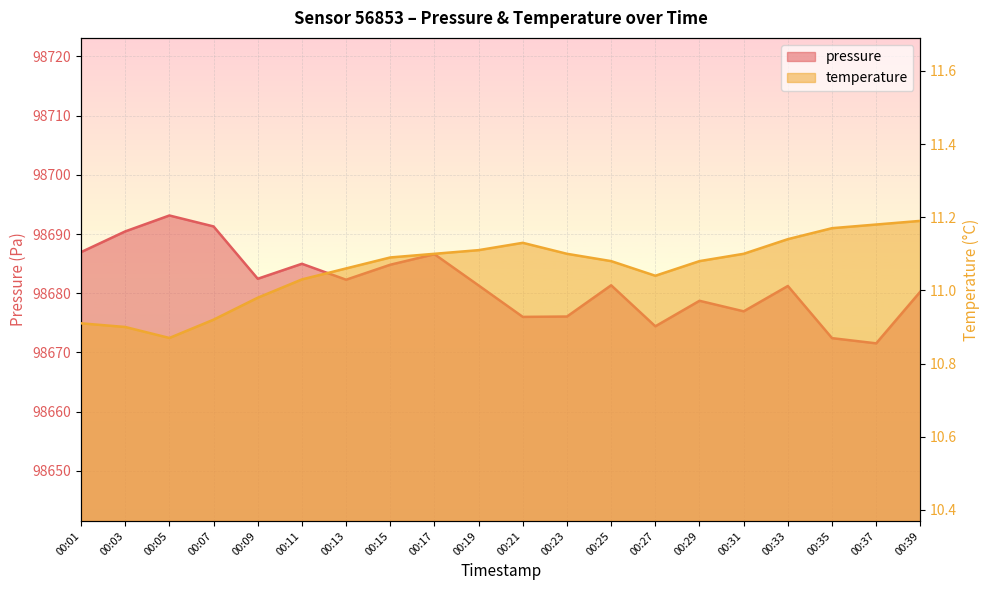

Rank the series at 00:33 from lowest to highest value.

temperature, pressure